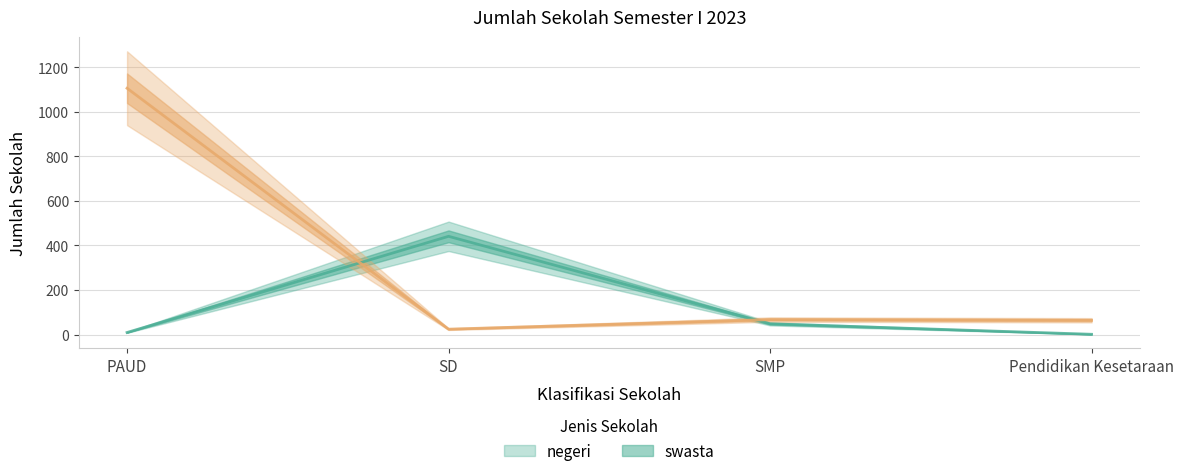

Which has a higher value, SMP or Pendidikan Kesetaraan?

SMP